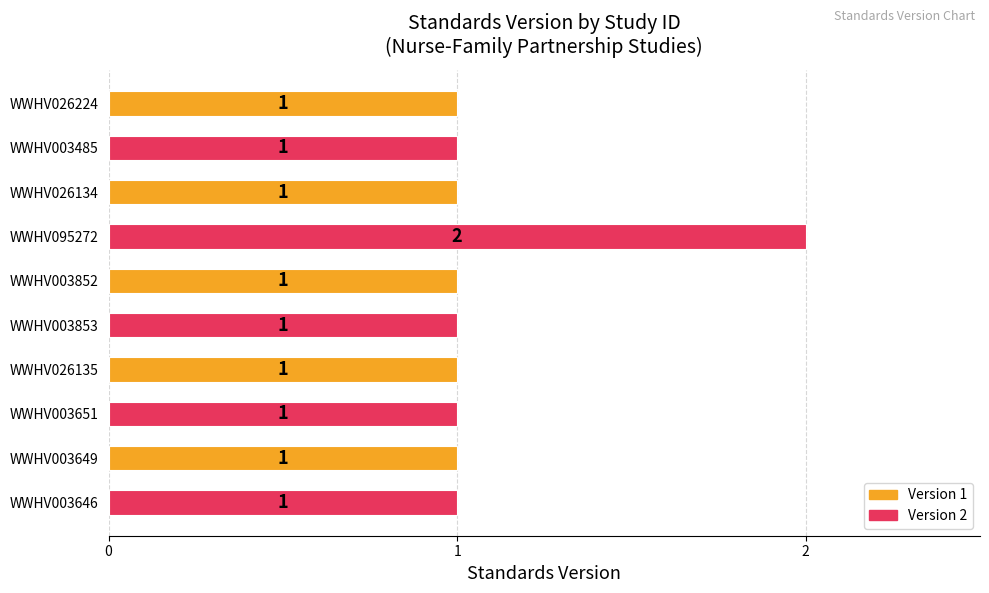

At which category does the chart reach its peak across all series?

WWHV095272